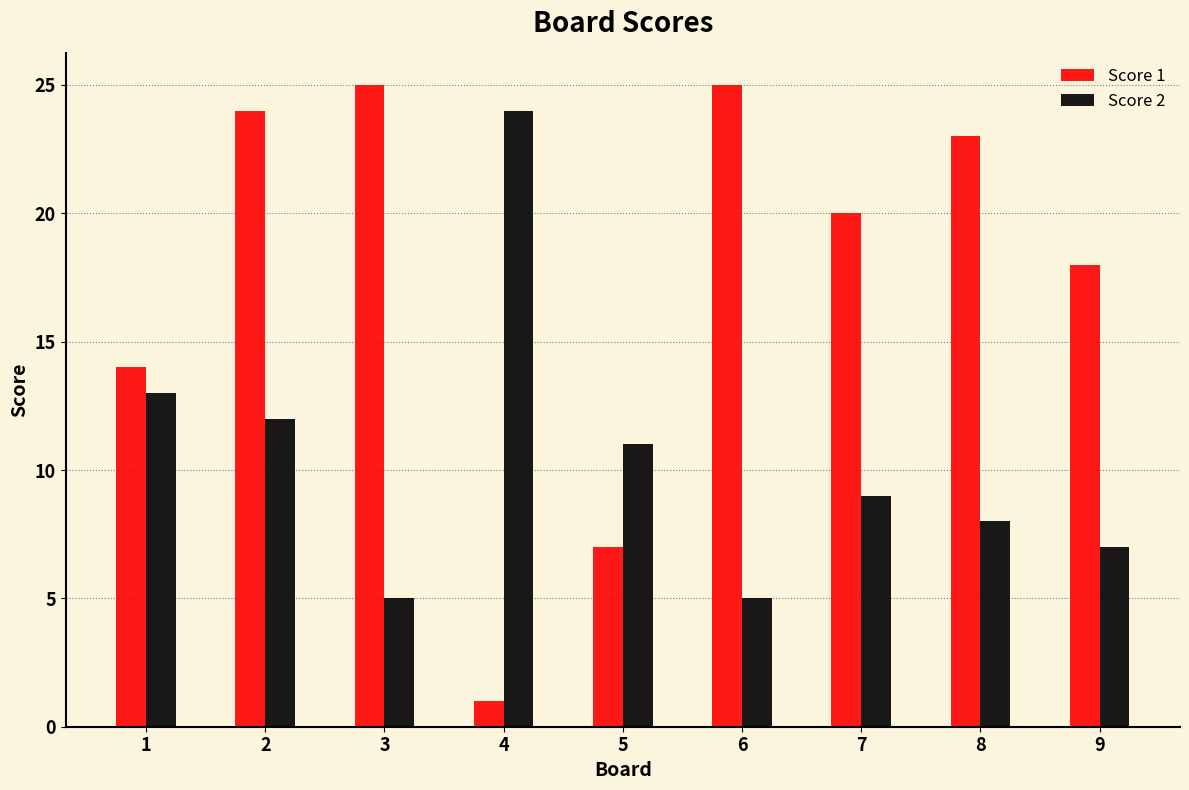

What is the value of the Score 1 bar at the 6th from the left?

25